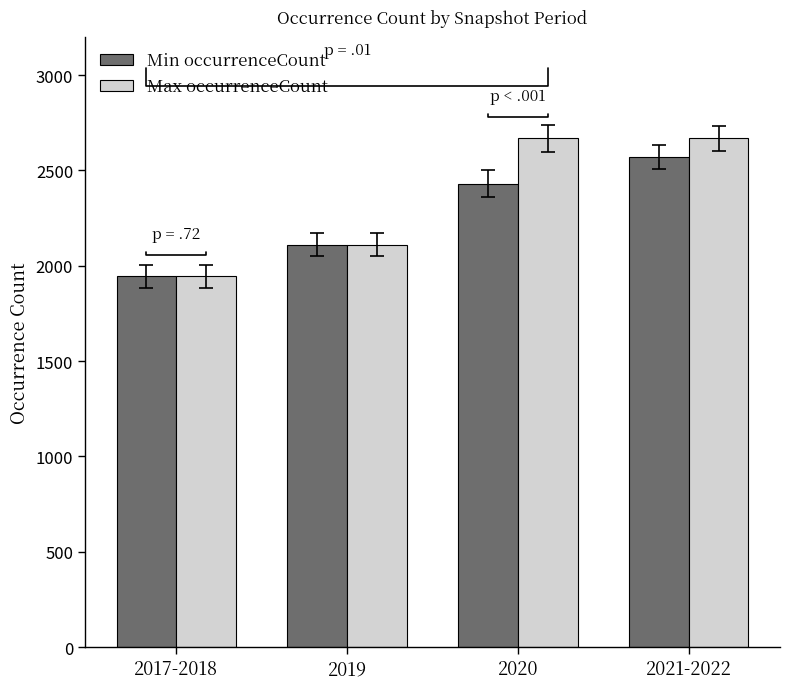

Which series has the widest spread of values?

Max occurrenceCount